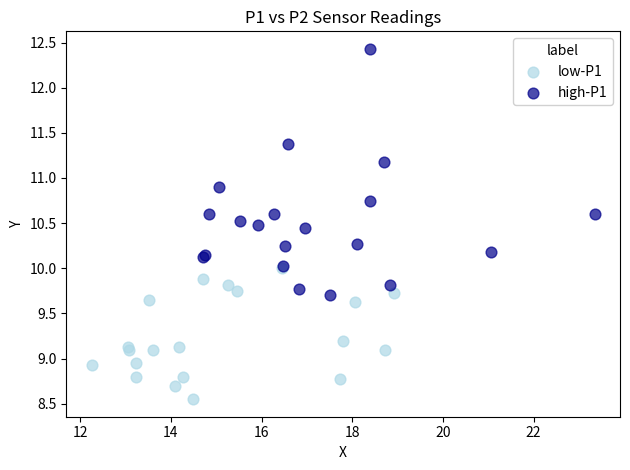

Which series reaches the minimum Y coordinate?

low-P1